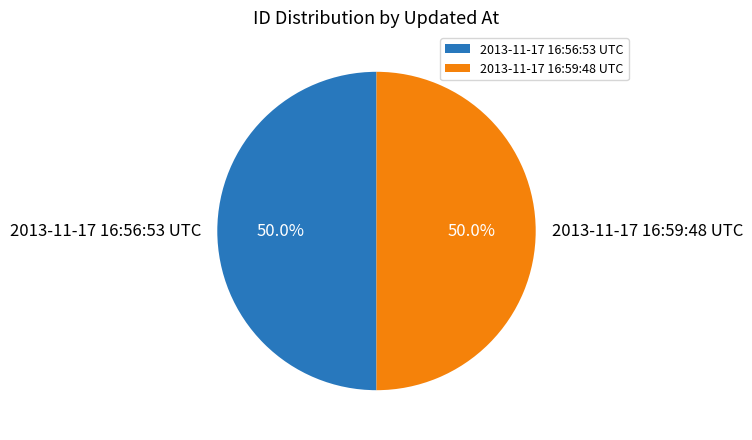

Approximately how many times larger is the value at 2013-11-17 16:56:53 UTC compared to 2013-11-17 16:59:48 UTC?

1.0